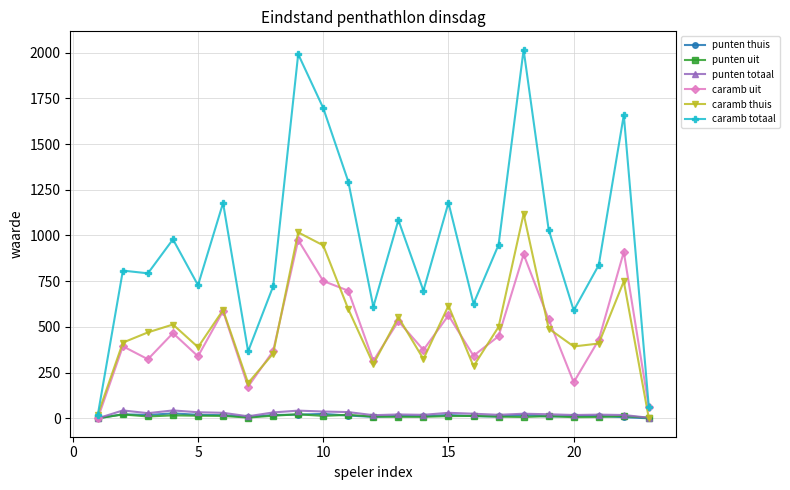

What is the sum of all caramb totaal values?

21921